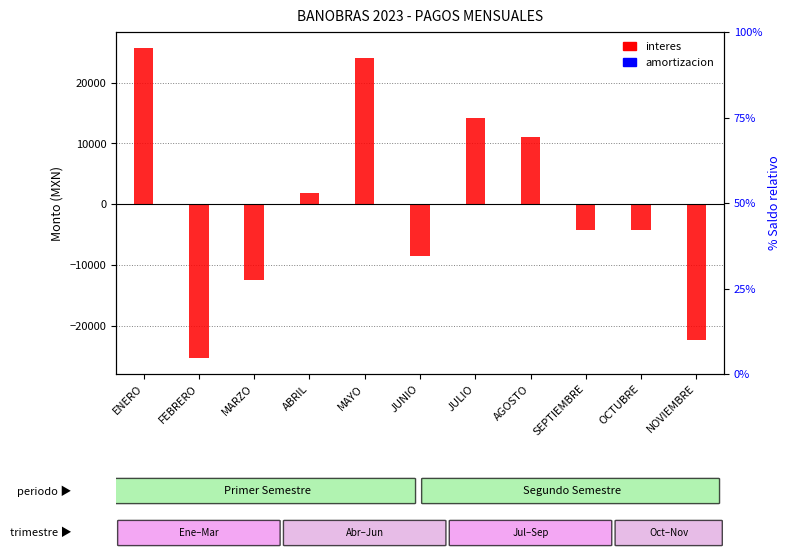

What position from the left is SEPTIEMBRE?

9